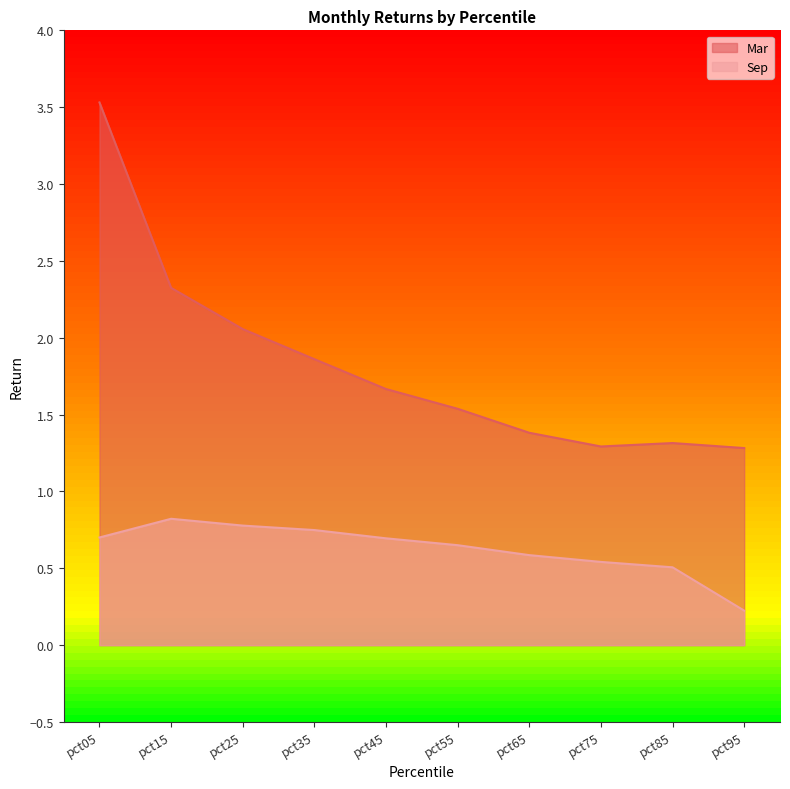

Is it true that Mar equals 0.3 at pct95?

False